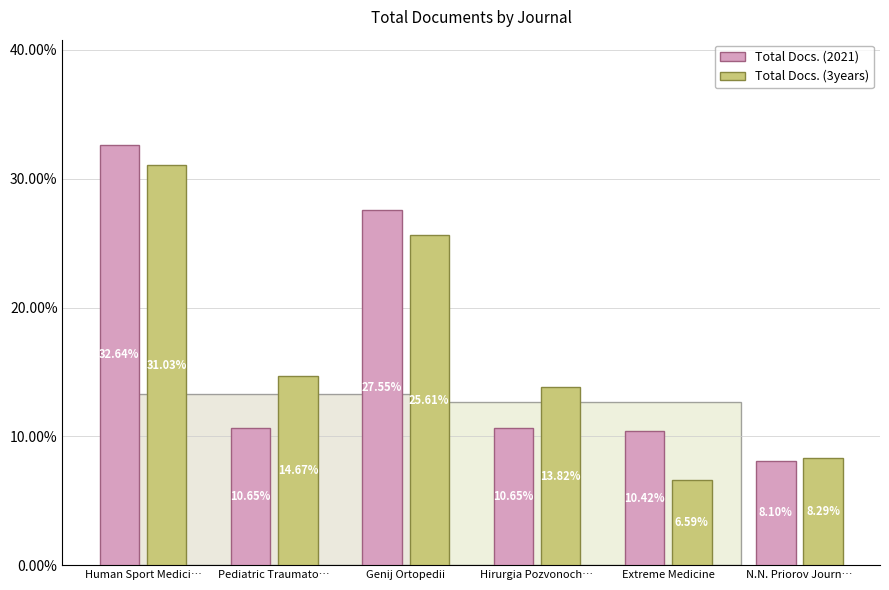

Which series has the largest range (max minus min)?

Total Docs. (2021)